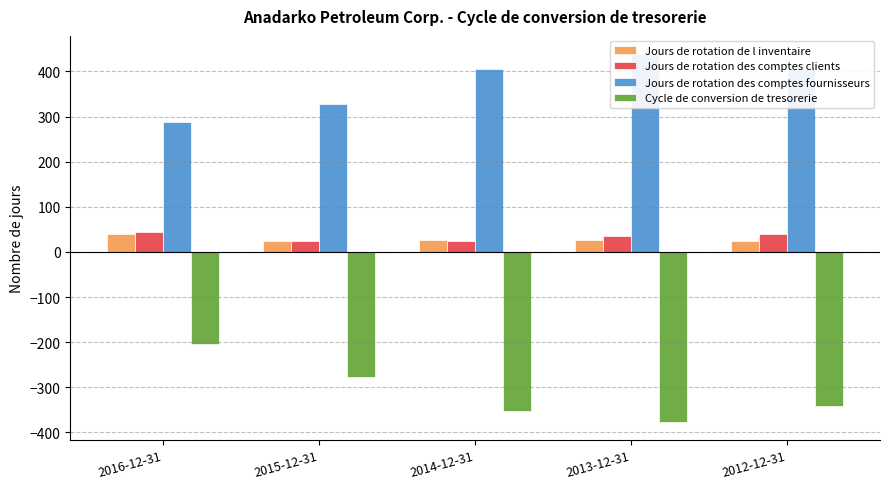

How many groups of bars are there?

5